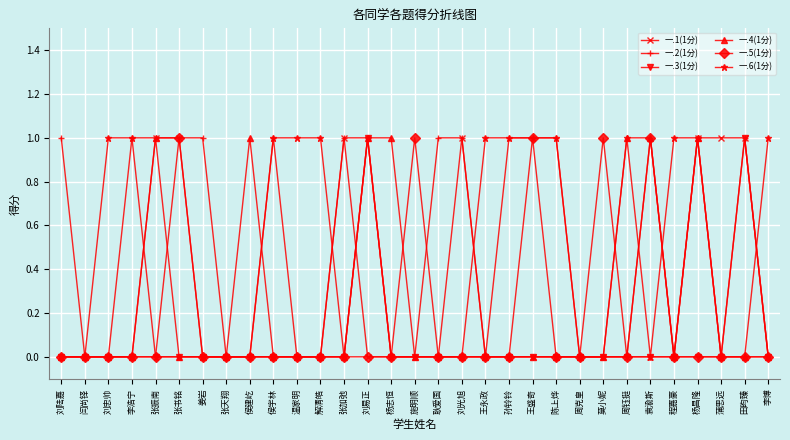

What is the difference between the maximum and minimum values in the 一.5(1分) series?

1